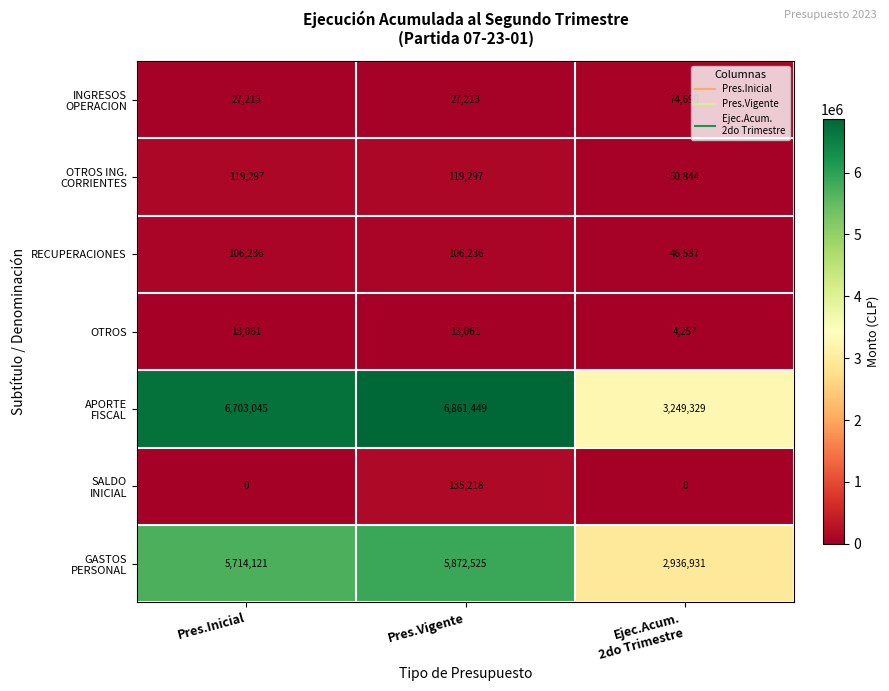

Which label corresponds to the largest value in the chart?

Pres.Vigente